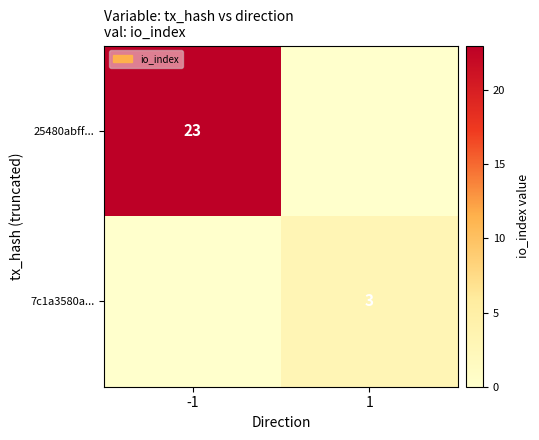

True or false: 25480abff... has a value of 37 at -1.

False